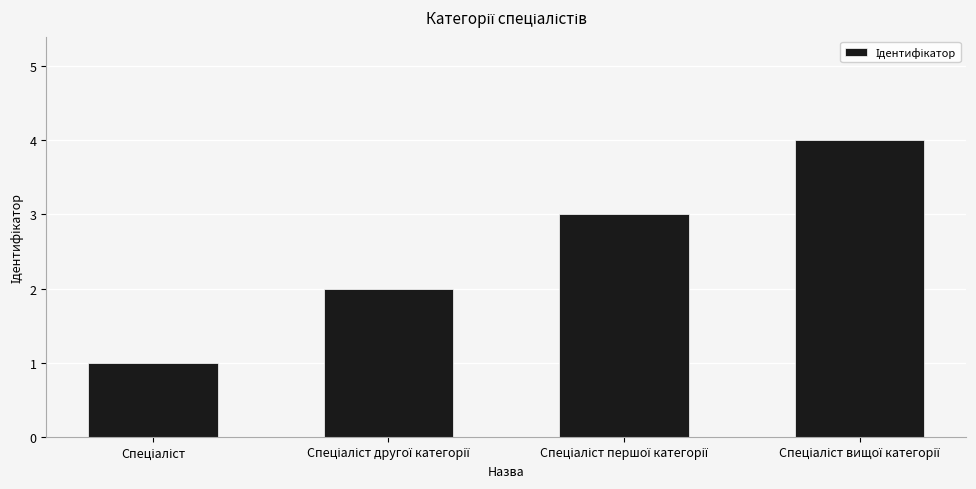

What is the sum of all values?

10